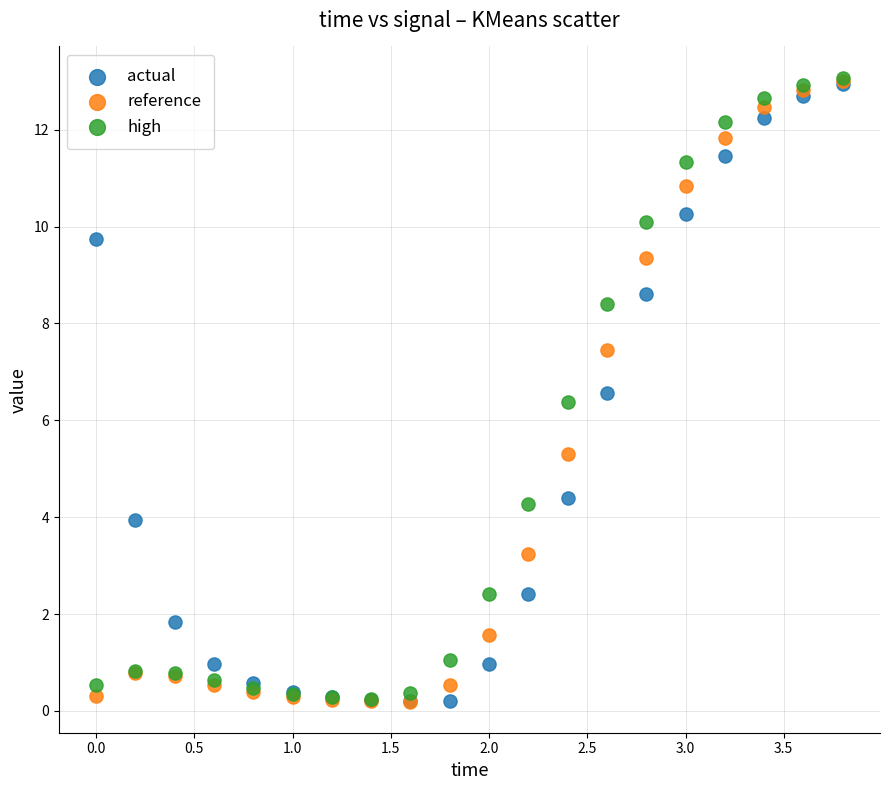

Across all series, what Y value is closest to 6?

6.4